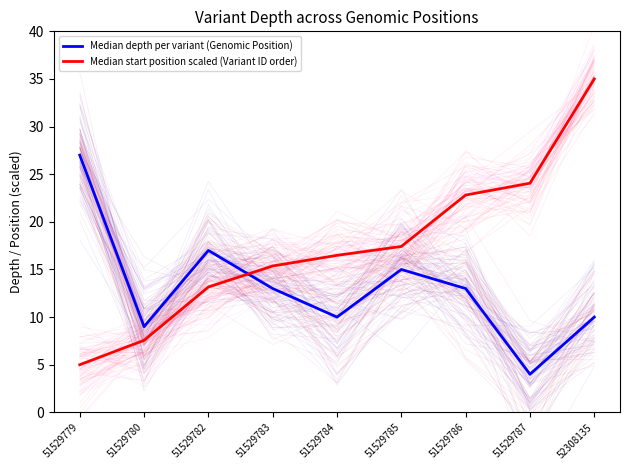

True or false: Median start position scaled (Variant ID order) has more than 1 interior local peaks.

False